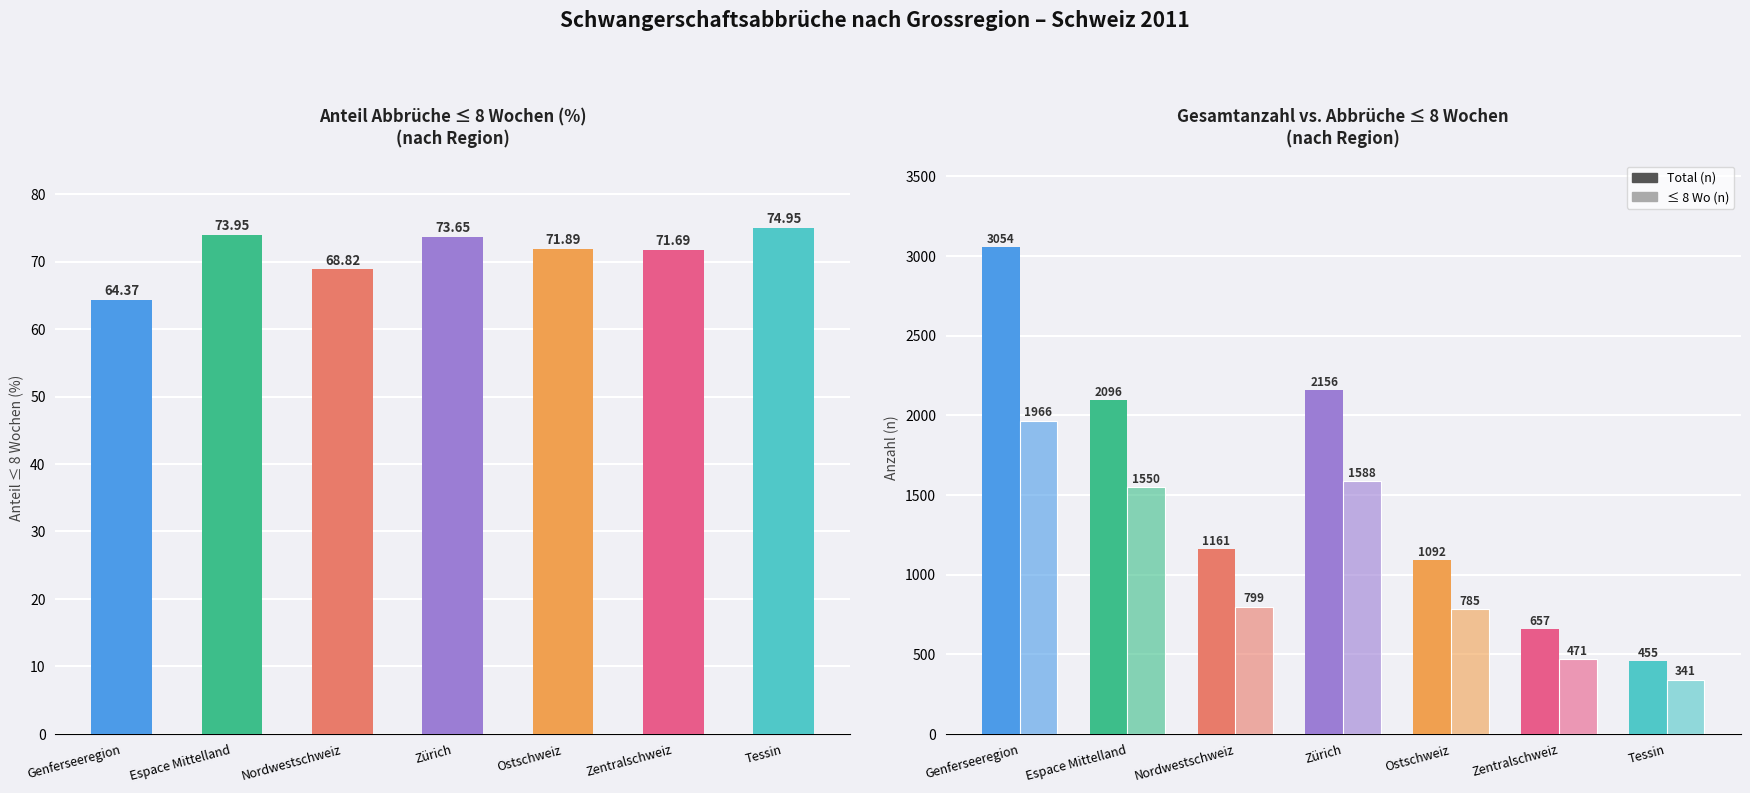

List the labels in order of ≤ 8 Wochen (%) value, largest first.

Tessin, Espace Mittelland, Zürich, Ostschweiz, Zentralschweiz, Nordwestschweiz, Genferseeregion